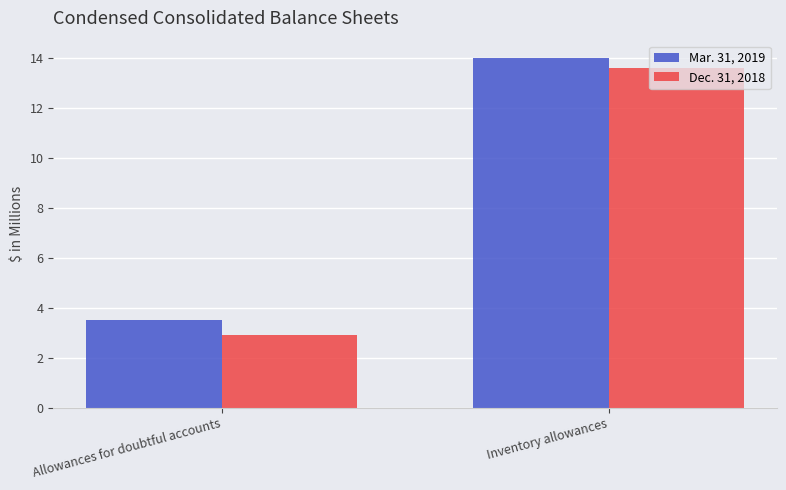

Reading left to right, what are all the values shown in this chart?

Mar. 31, 2019: Allowances for doubtful accounts=3.5	Inventory allowances=14.0
Dec. 31, 2018: Allowances for doubtful accounts=2.9	Inventory allowances=13.6